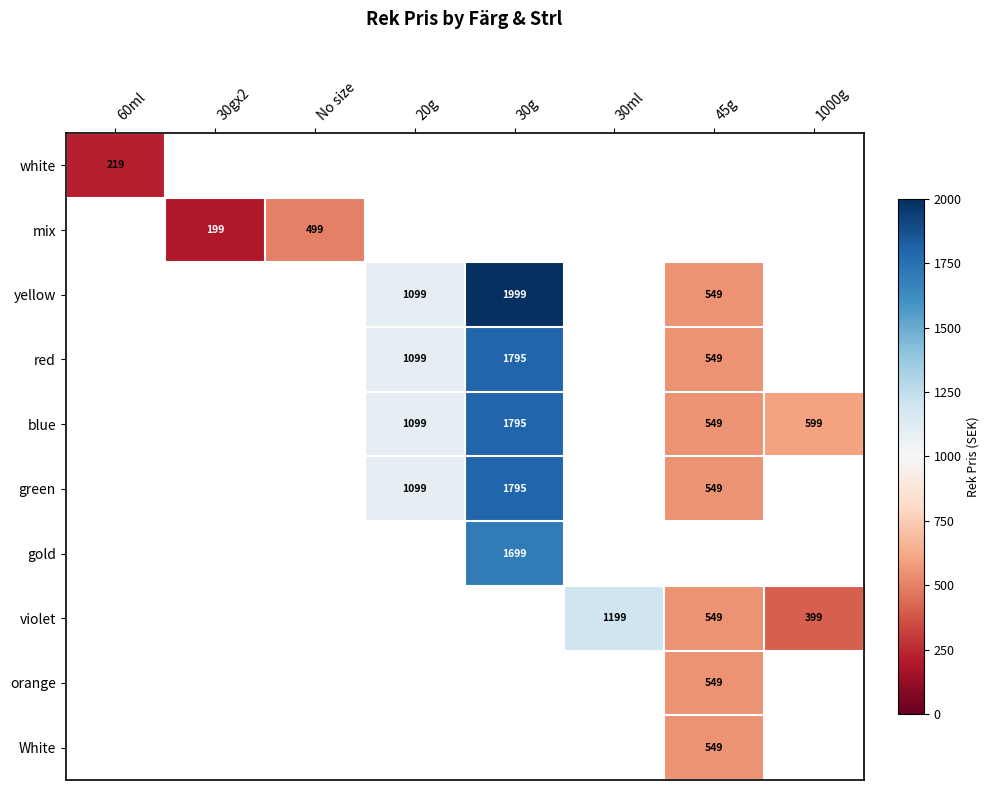

True or false: white has a value of 128 at 60ml.

False